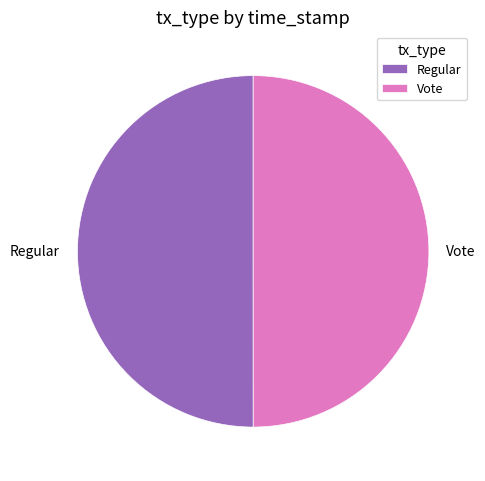

Combined, do Regular and Vote account for over 50%?

Yes